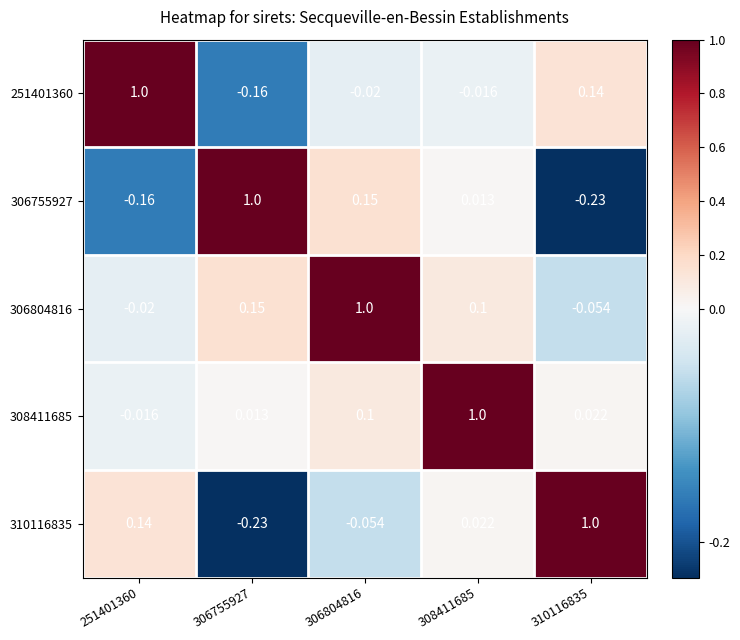

How many positive values does the 251401360 series have?

2